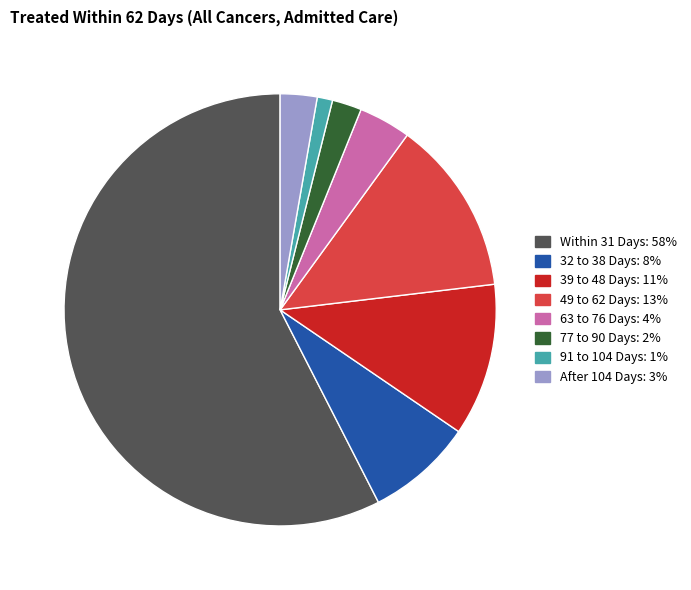

Is there a majority slice in this chart?

Yes